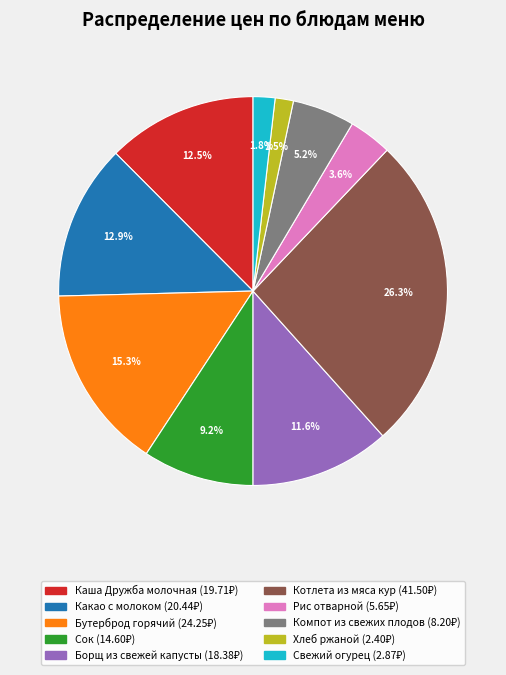

How many segments does this pie chart have?

10